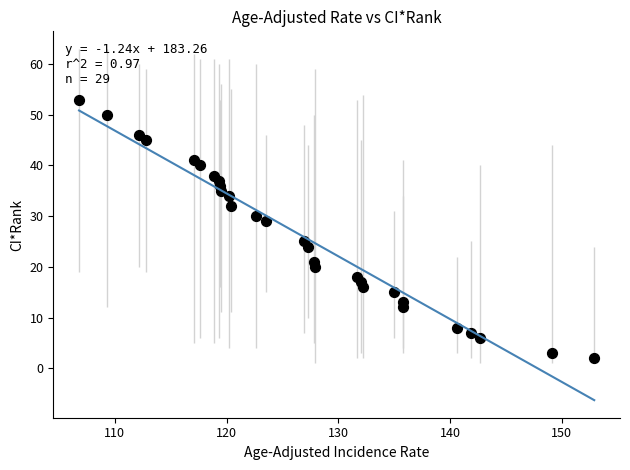

What is the range of Y values (max minus min)?

51